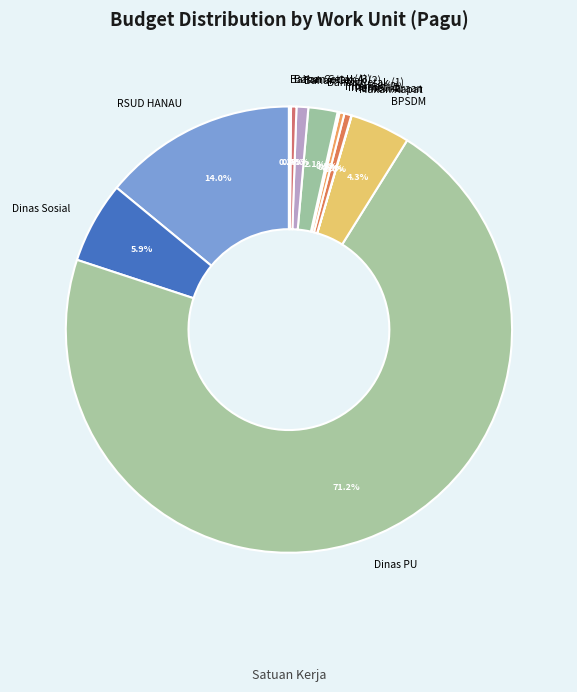

To the nearest percent, what is the combined percentage of Bahan Cetak (2) and Bahan Cetak (3)?

1%